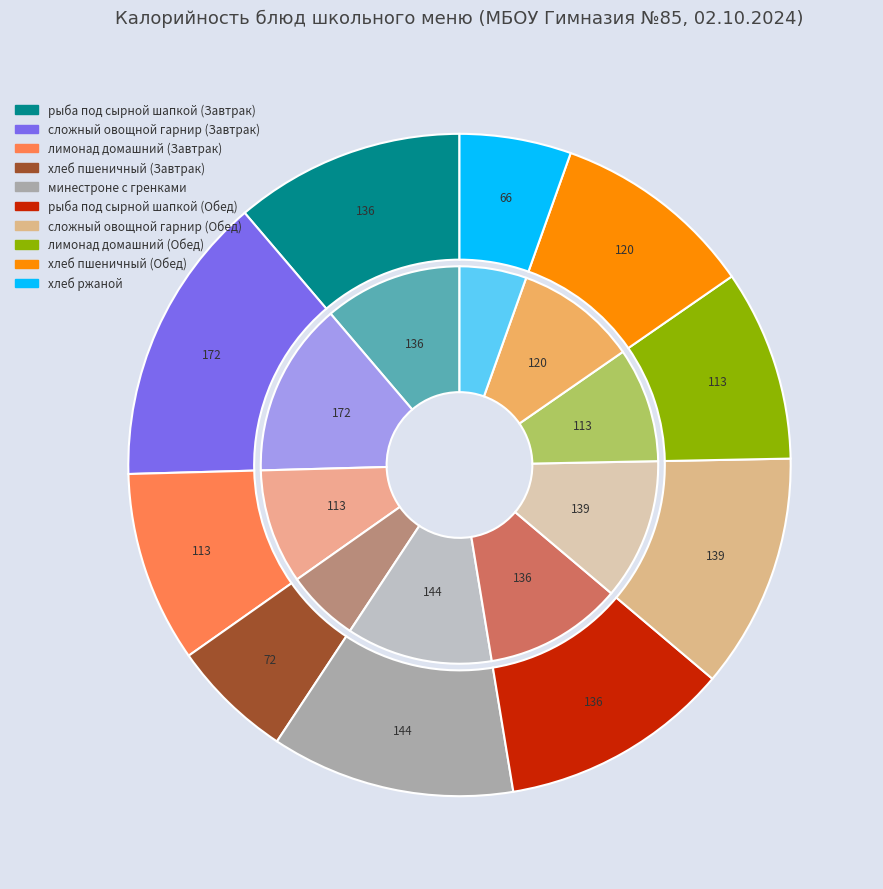

Combined, do лимонад домашний (Завтрак) and хлеб пшеничный (Завтрак) account for over 50%?

No